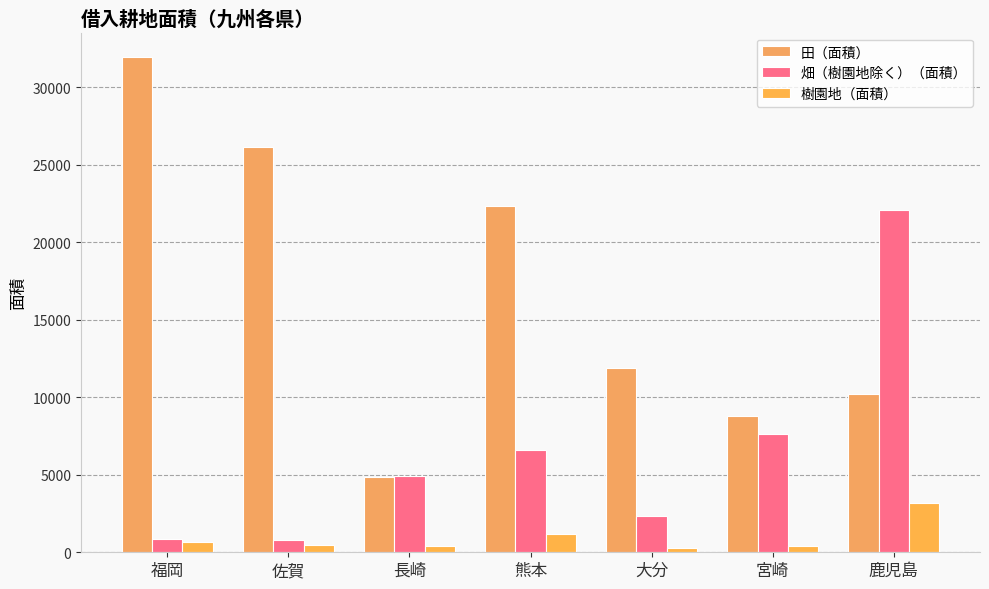

Count the number of categories in the chart.

7